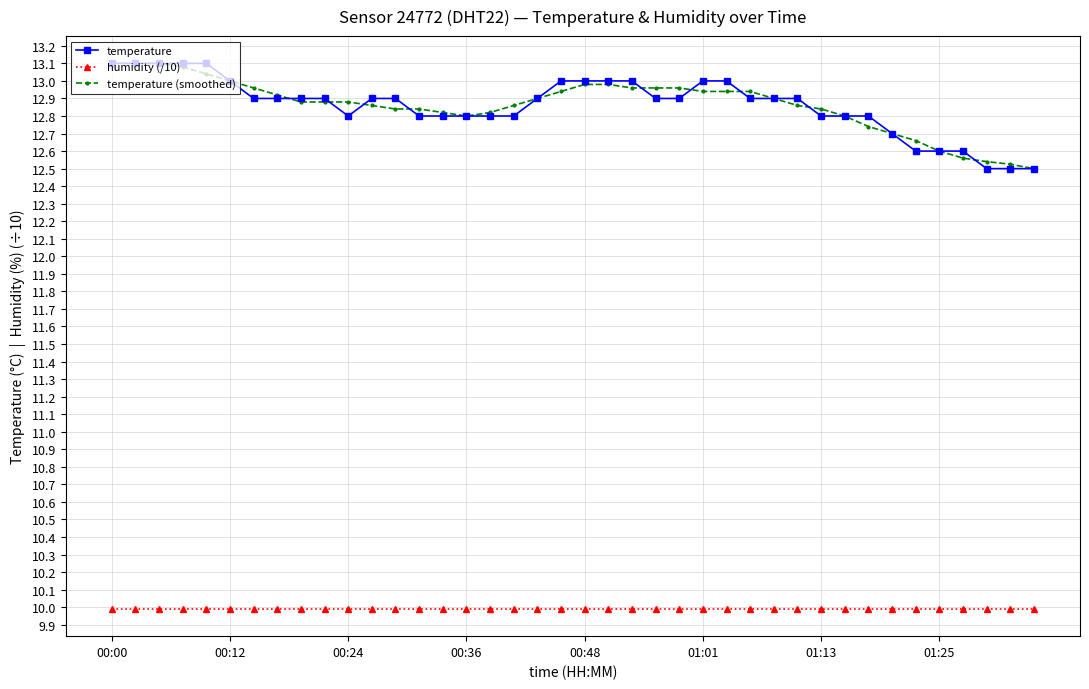

What is the highest value of the temperature series?

13.1